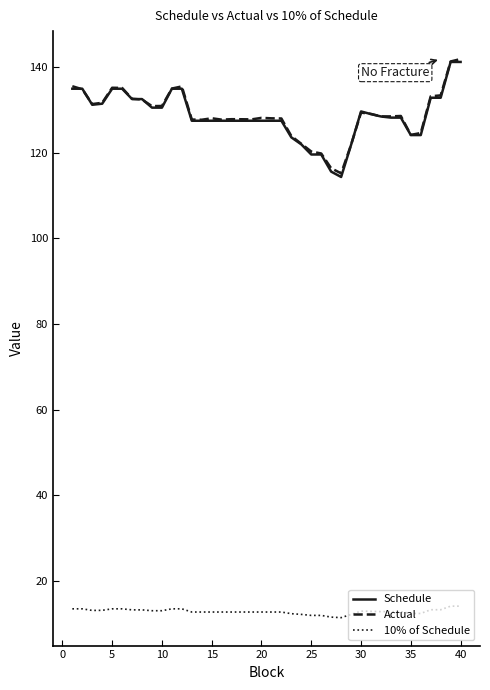

What is the minimum value for 10% of Schedule?

11.4